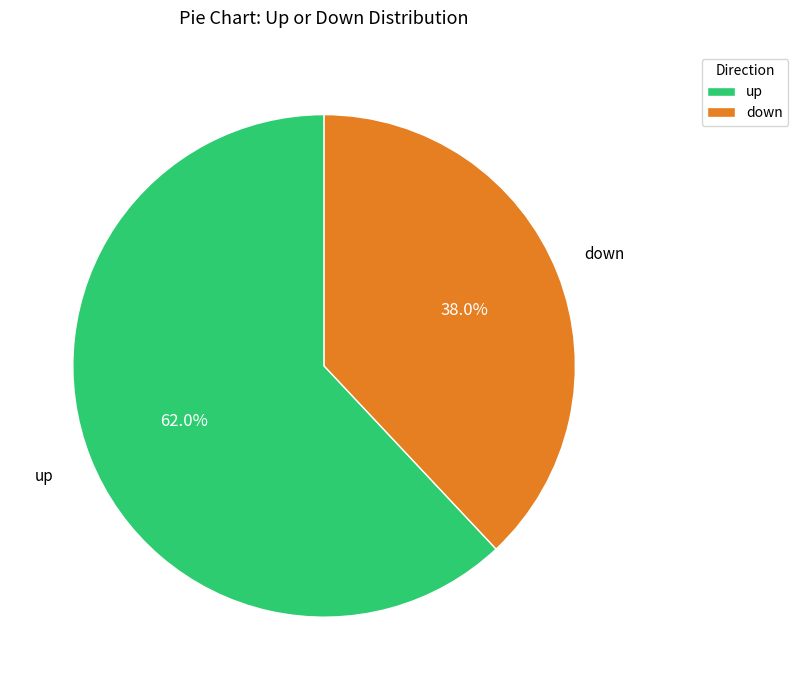

To the nearest percent, what is the difference between the down and up slice percentages?

24%